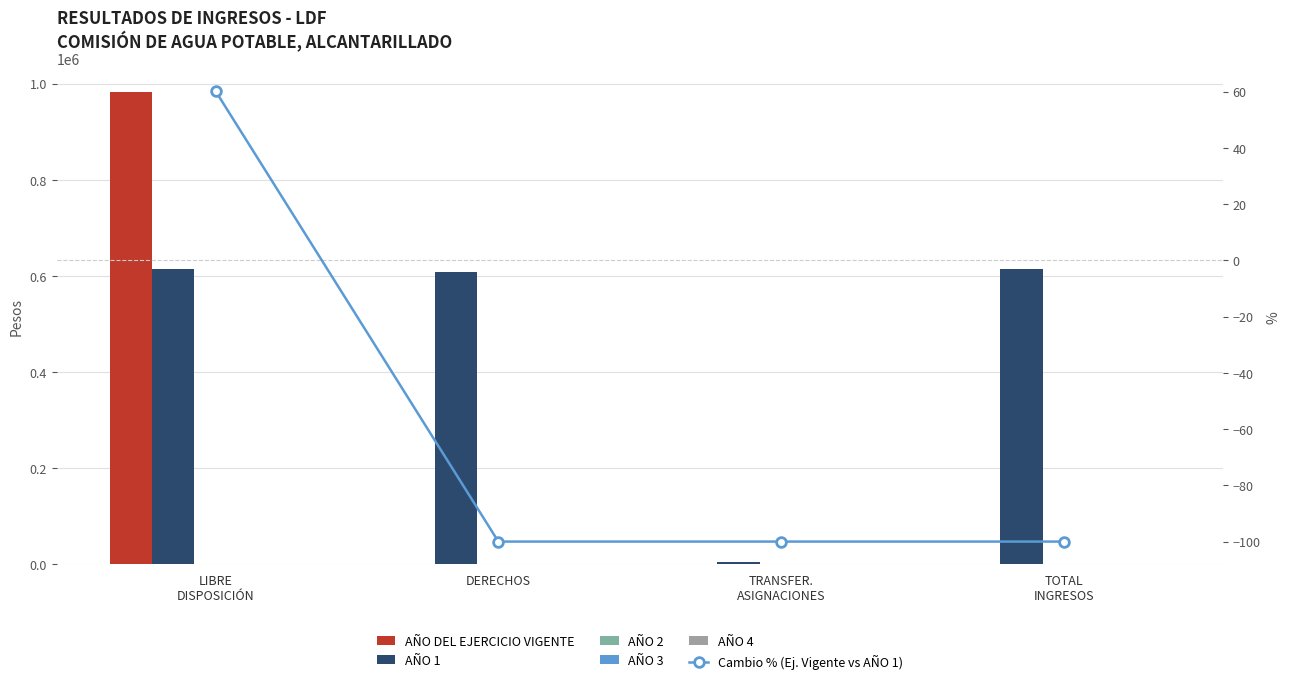

Reading right to left, what are all the values shown in this chart?

AÑO DEL EJERCICIO VIGENTE: TOTAL
INGRESOS=0.0	TRANSFER.
ASIGNACIONES=0.0	DERECHOS=0.0	LIBRE
DISPOSICIÓN=982107.0
AÑO 1: TOTAL
INGRESOS=613304.0	TRANSFER.
ASIGNACIONES=5000.0	DERECHOS=608304.0	LIBRE
DISPOSICIÓN=613304.0
AÑO 2: TOTAL
INGRESOS=0.0	TRANSFER.
ASIGNACIONES=0.0	DERECHOS=0.0	LIBRE
DISPOSICIÓN=0.0
AÑO 3: TOTAL
INGRESOS=0.0	TRANSFER.
ASIGNACIONES=0.0	DERECHOS=0.0	LIBRE
DISPOSICIÓN=0.0
AÑO 4: TOTAL
INGRESOS=0.0	TRANSFER.
ASIGNACIONES=0.0	DERECHOS=0.0	LIBRE
DISPOSICIÓN=0.0
Cambio % (Ej. Vigente vs AÑO 1): TOTAL
INGRESOS=-100.0	TRANSFER.
ASIGNACIONES=-100.0	DERECHOS=-100.0	LIBRE
DISPOSICIÓN=60.1